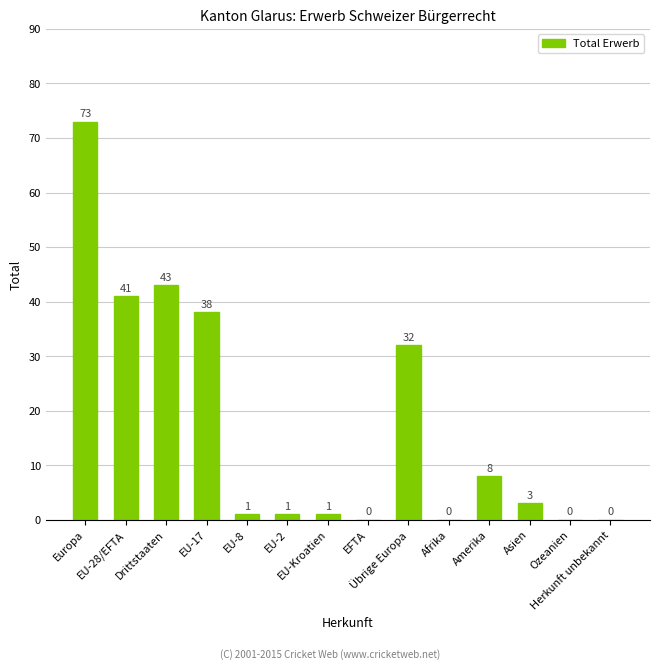

What is the greatest value displayed?

73